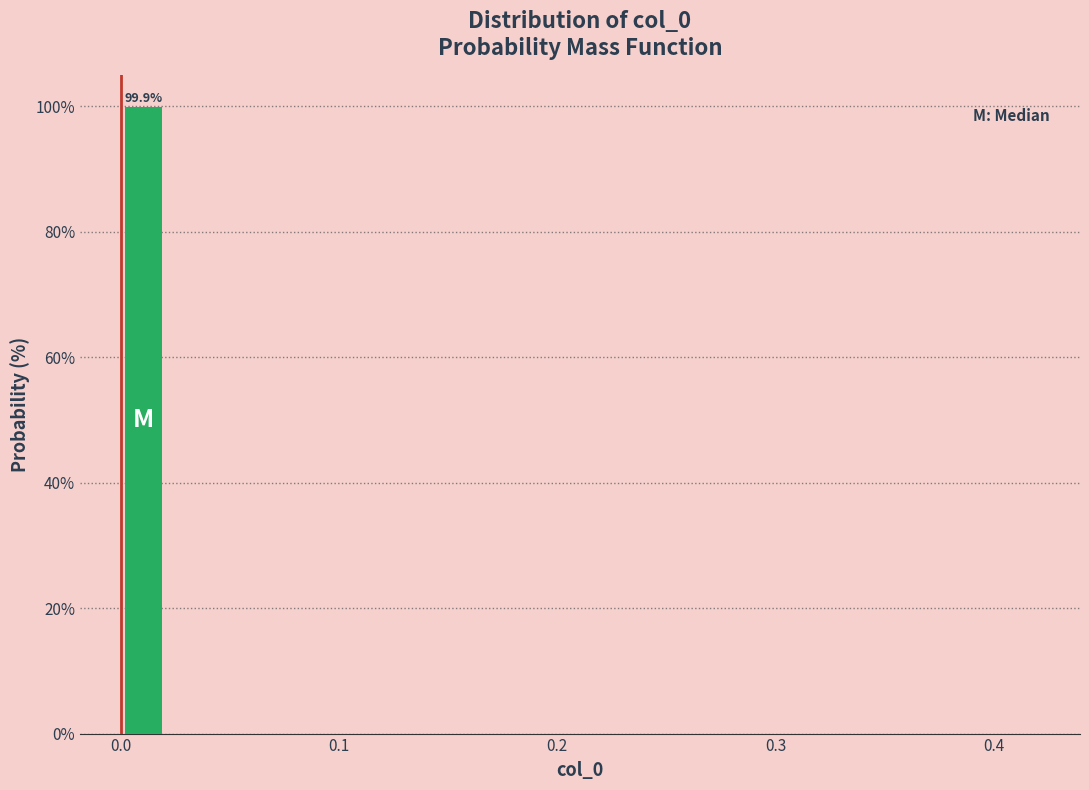

Read against the x-axis, roughly where is the centre of the tallest bar?

0.01